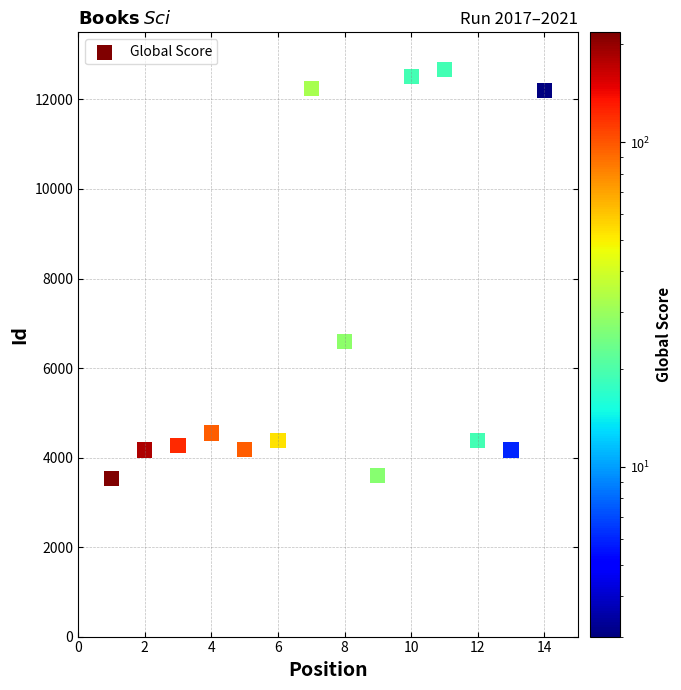

What is the range of Y values (max minus min)?

9121